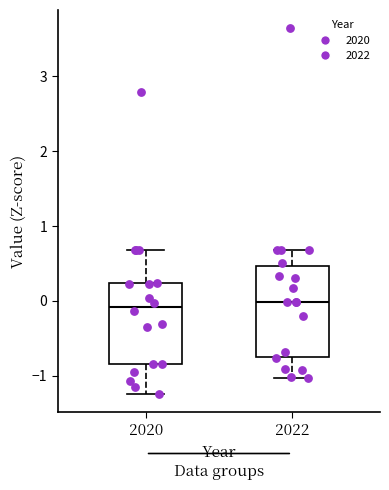

Reading left to right, read every box against the y-axis: the position of its median line, the range the box covers, and the ends of its whiskers. The values are not printed on the chart, so give them approximately, as read against the axis.

2020: median -0.1, box -0.8 to 0.2, whiskers -1.2 to 0.7
2022: median 0.0, box -0.7 to 0.5, whiskers -1.0 to 0.7